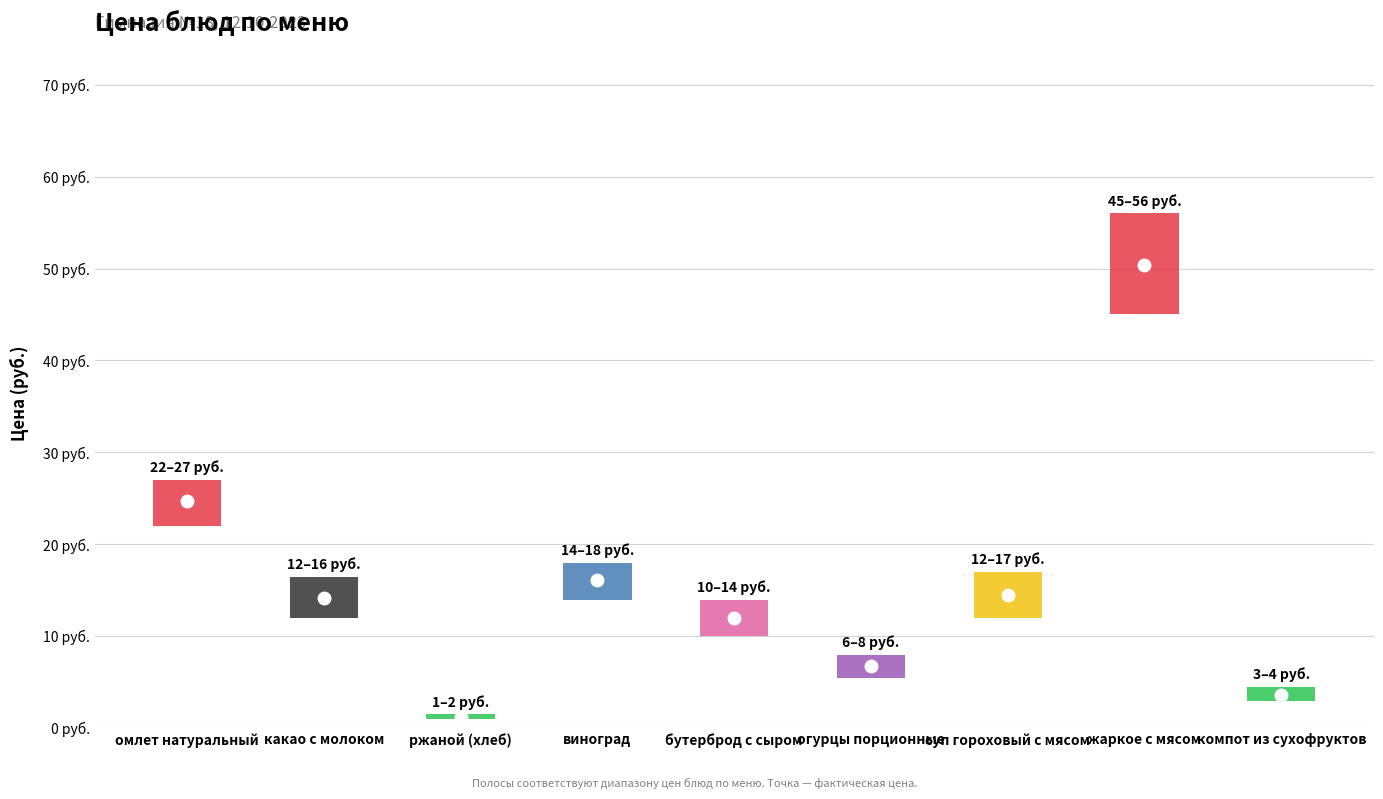

Reading right to left, list all the values displayed in this chart.

компот из сухофруктов=3.6	жаркое с мясом=50.4	суп гороховый с мясом=14.5	огурцы порционные=6.8	бутерброд с сыром=12.0	виноград=16.1	ржаной (хлеб)=1.2	какао с молоком=14.2	омлет натуральный=24.7